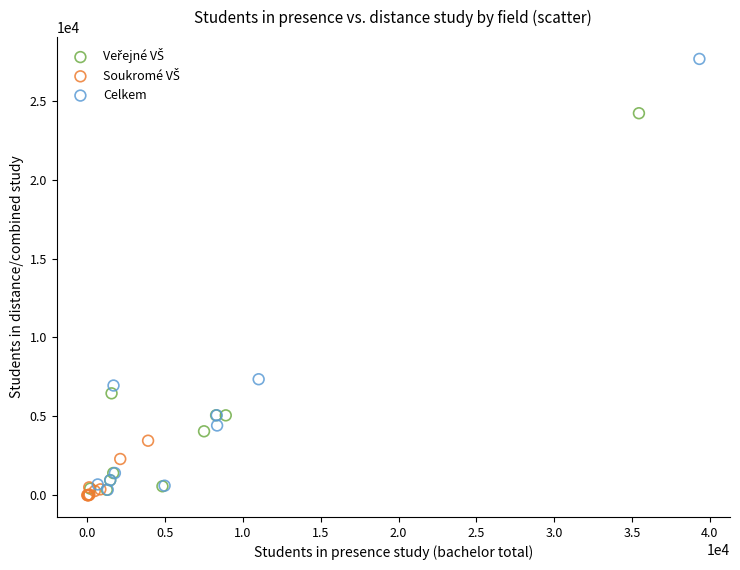

Which series contains the highest Y value?

Celkem